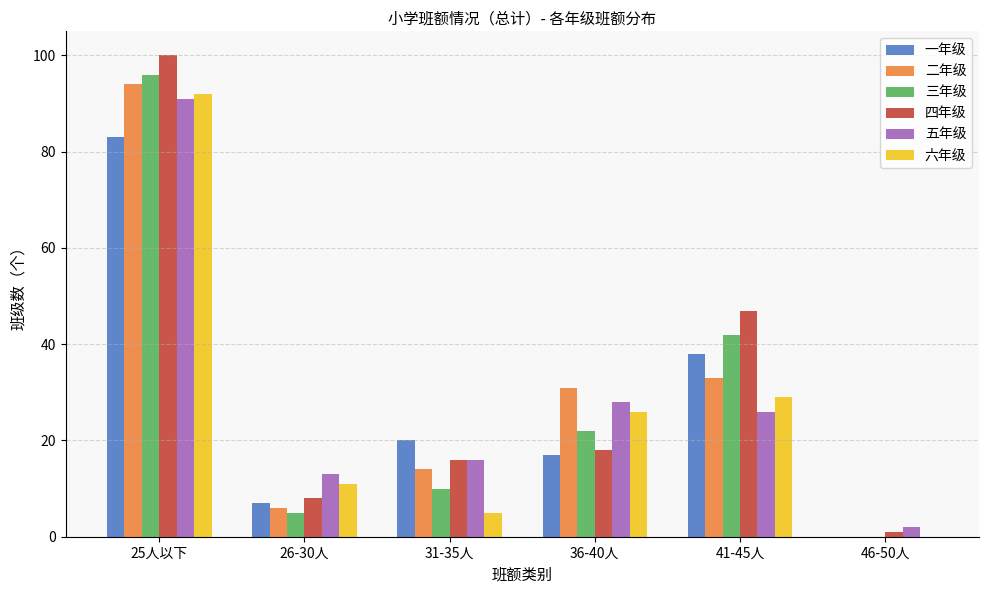

What is the greatest value displayed?

100